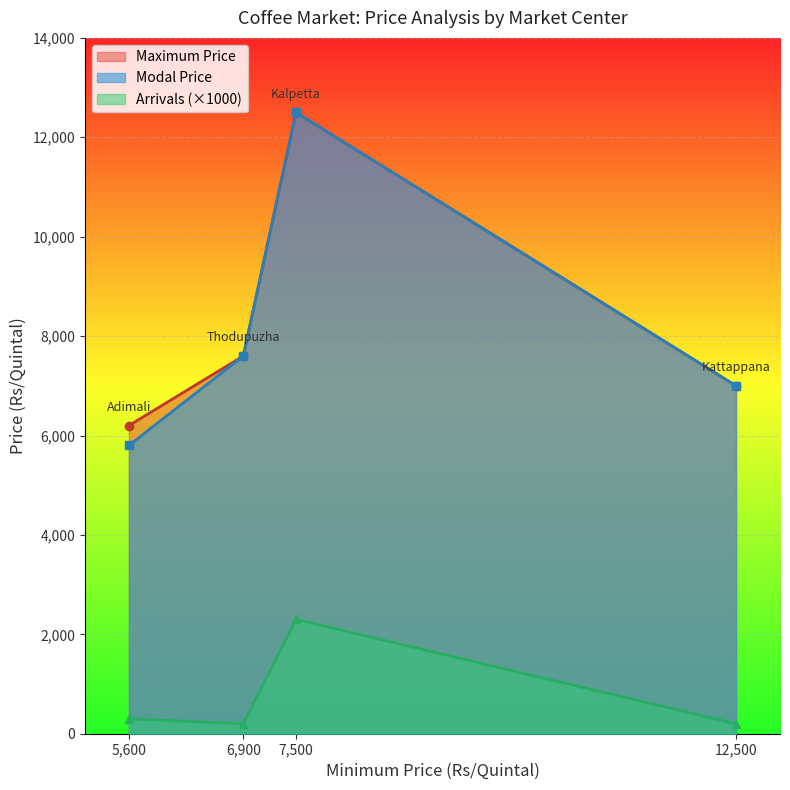

How many data points in Arrivals are less than 300?

2